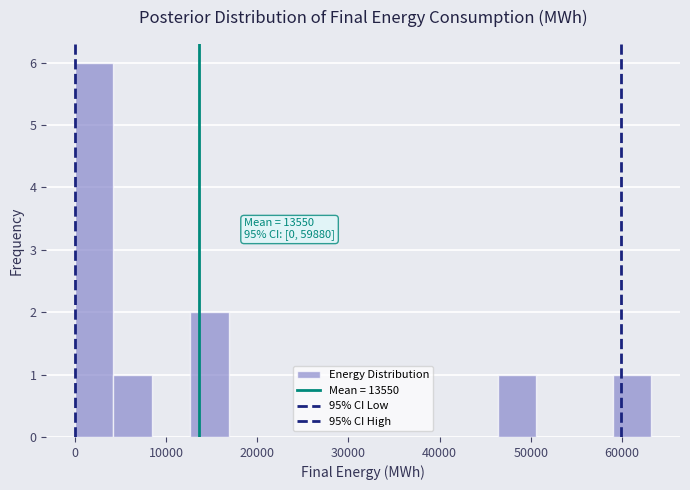

Over which range of the x-axis is the bar tallest?

0 to 4000